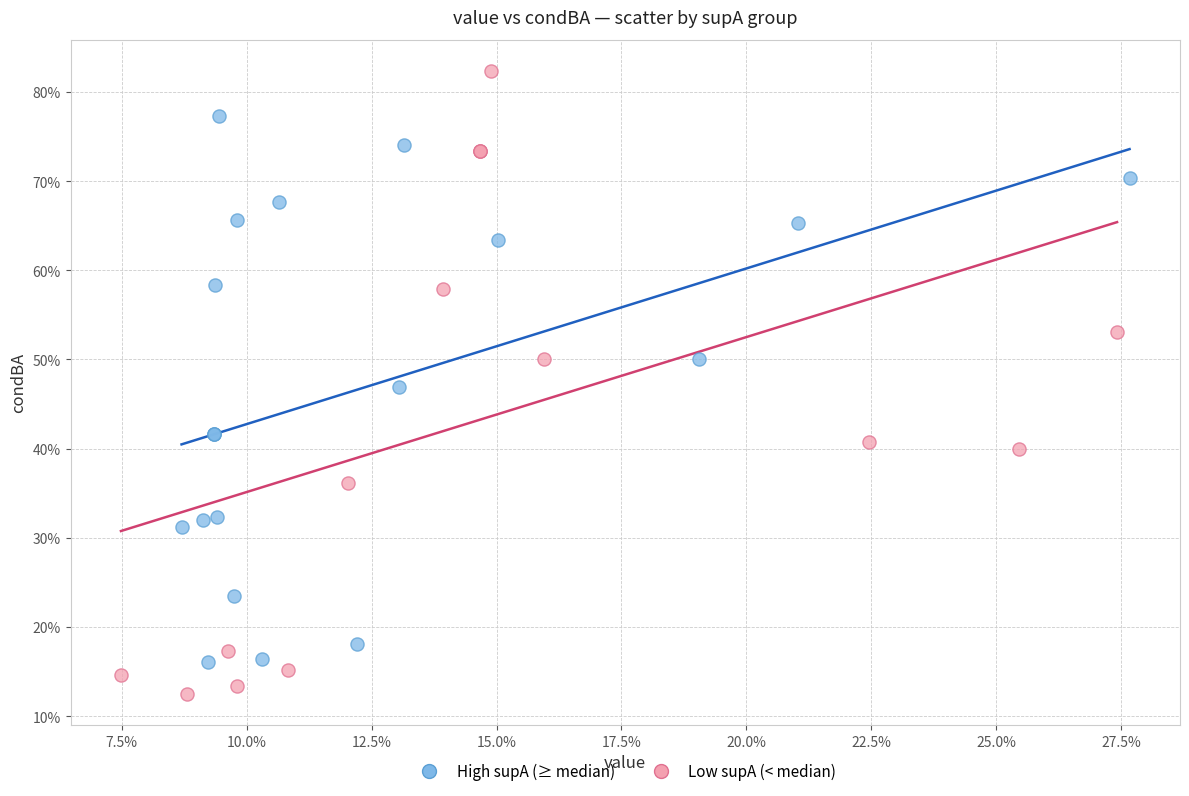

What are all the series names shown in the legend?

High supA (≥ median), Low supA (< median)